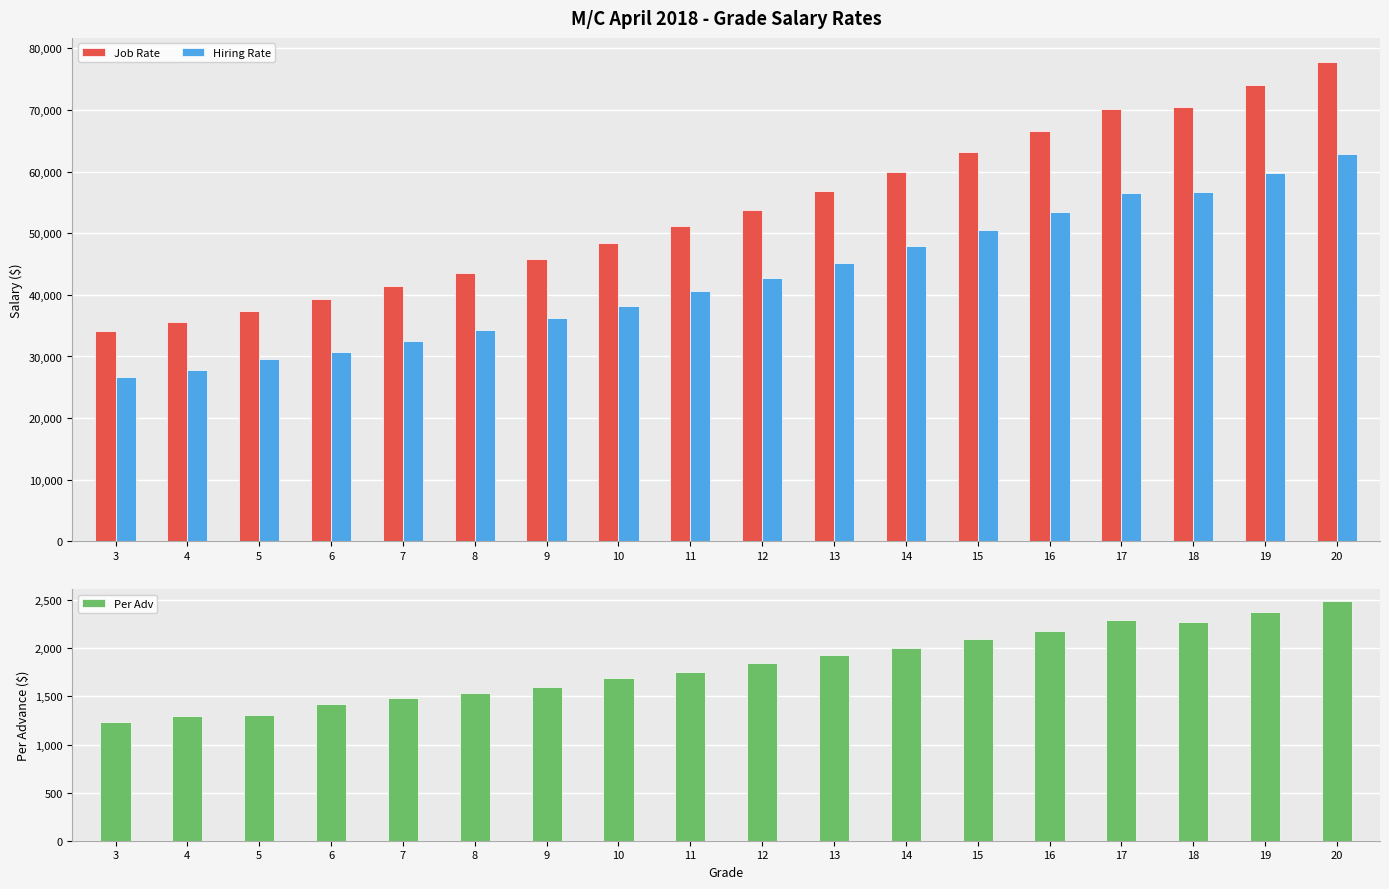

List the series in order of their overall mean, highest first.

Job Rate, Hiring Rate, Per Adv